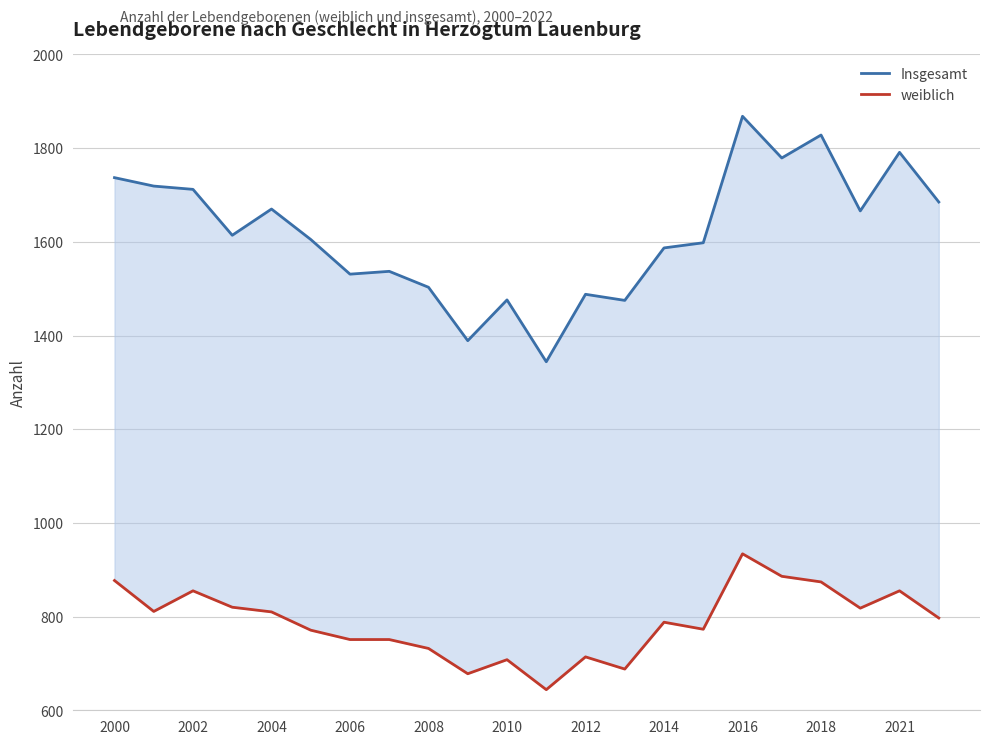

List the series in order of their peak value, lowest first.

weiblich, Insgesamt